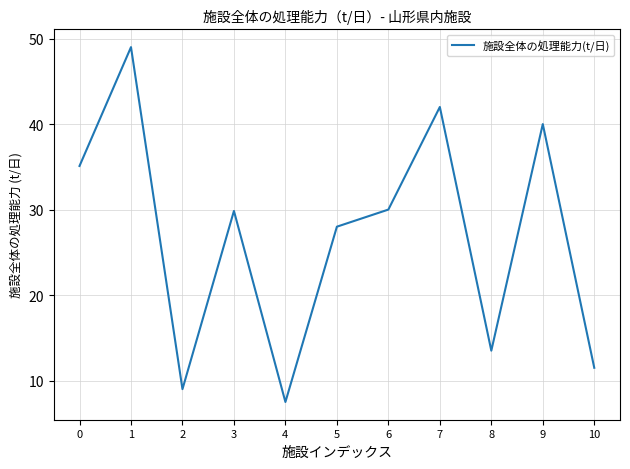

What is the difference between the maximum and second lowest values?

40.0